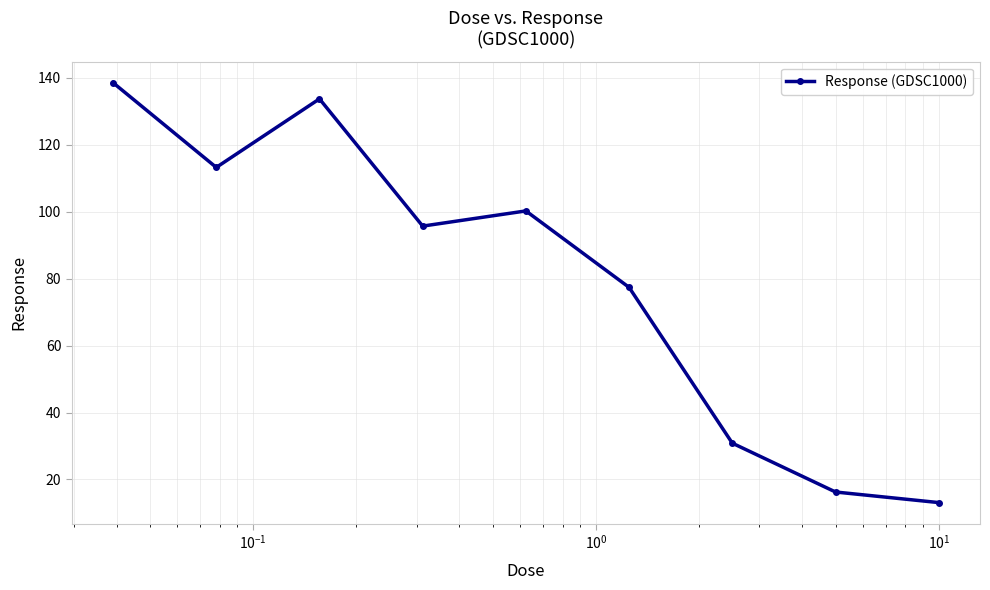

What is the sum of all values?

718.7